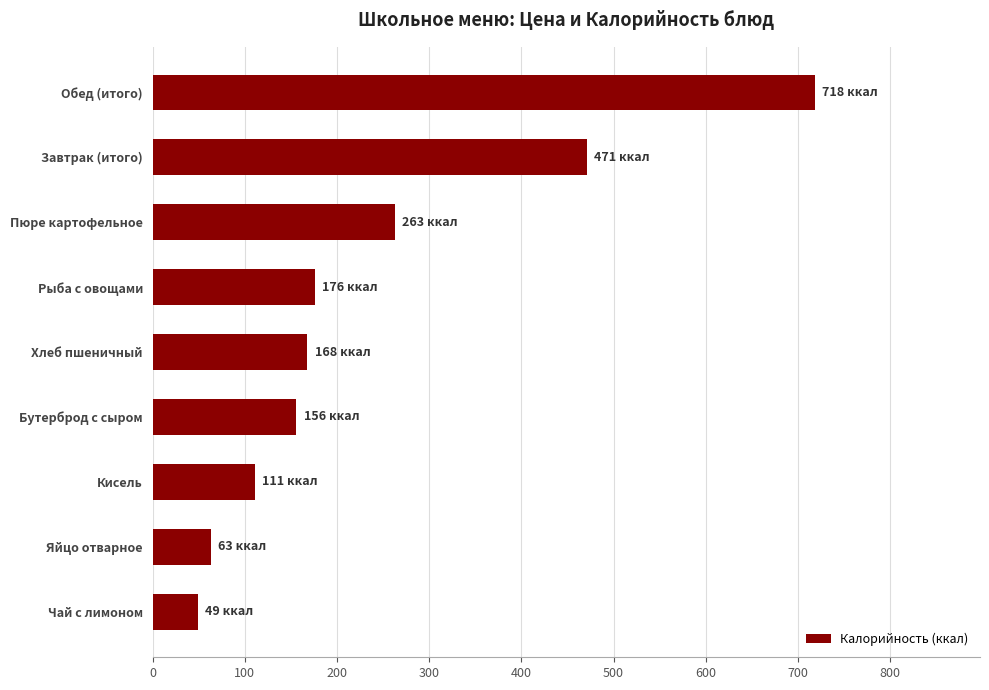

Reading top to bottom, what are all the values shown in this chart?

718.0	471.0	262.7	176.0	168.0	156.0	111.0	63.0	49.0